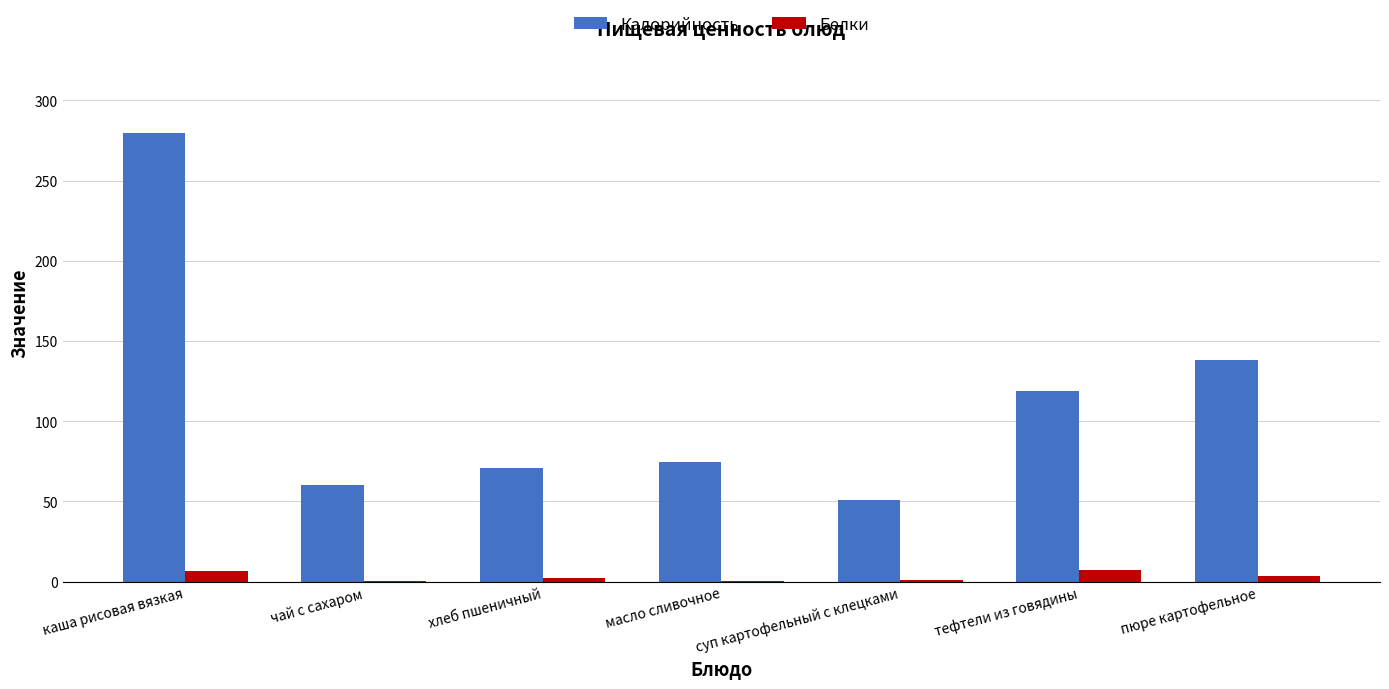

Read the Белки value at тефтели из говядины.

7.2